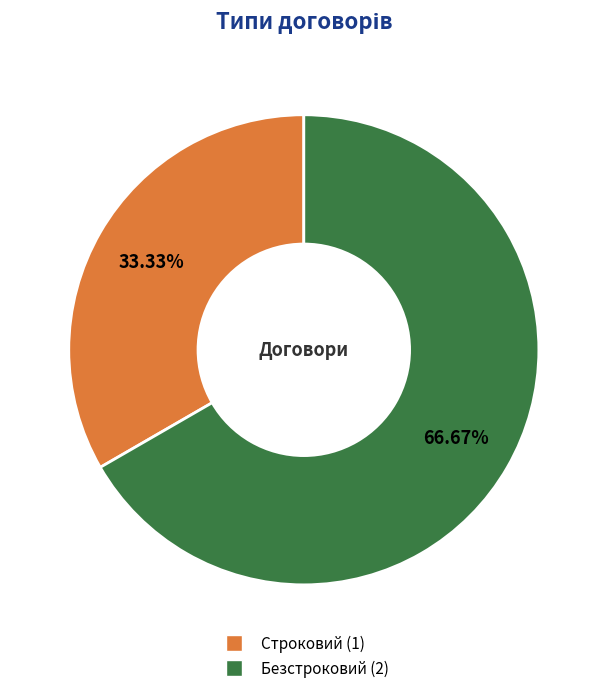

True or false: Строковий accounts for 48% of the total.

False